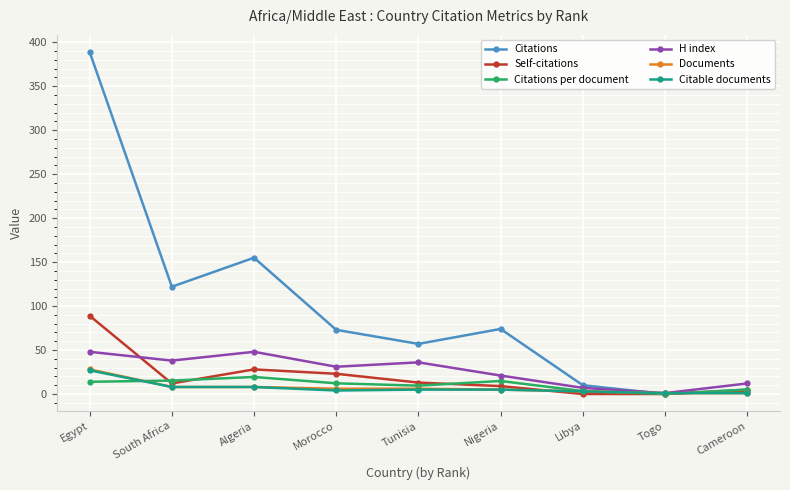

What is the label of the 4th point from the right?

Nigeria